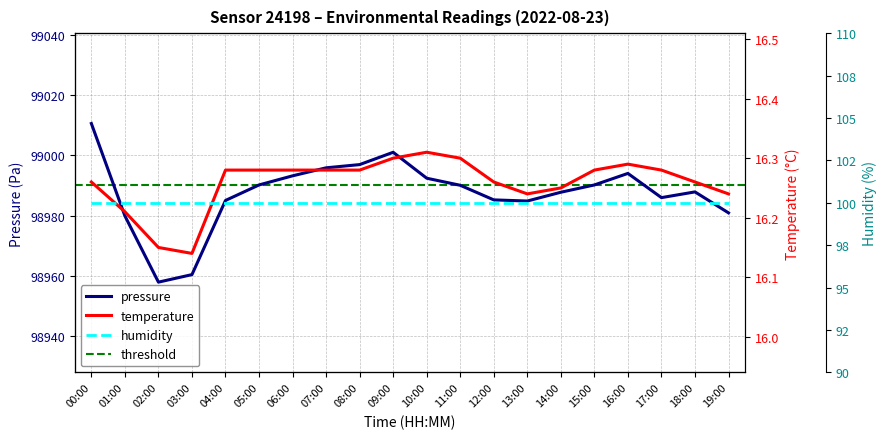

At which category does pressure reach its first local valley?

02:00